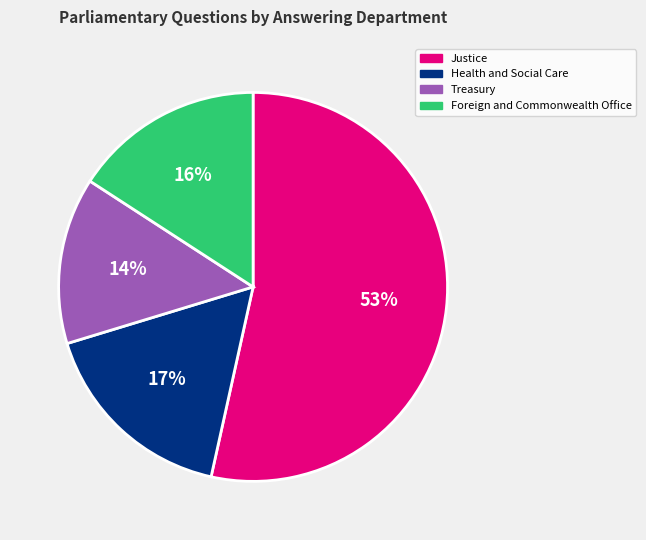

What percentage is the Foreign and Commonwealth Office slice, to the nearest percent?

16%